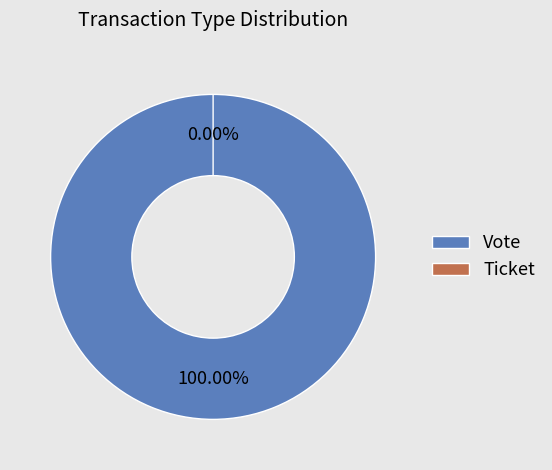

What is the total percentage of Vote and Ticket?

100.0%